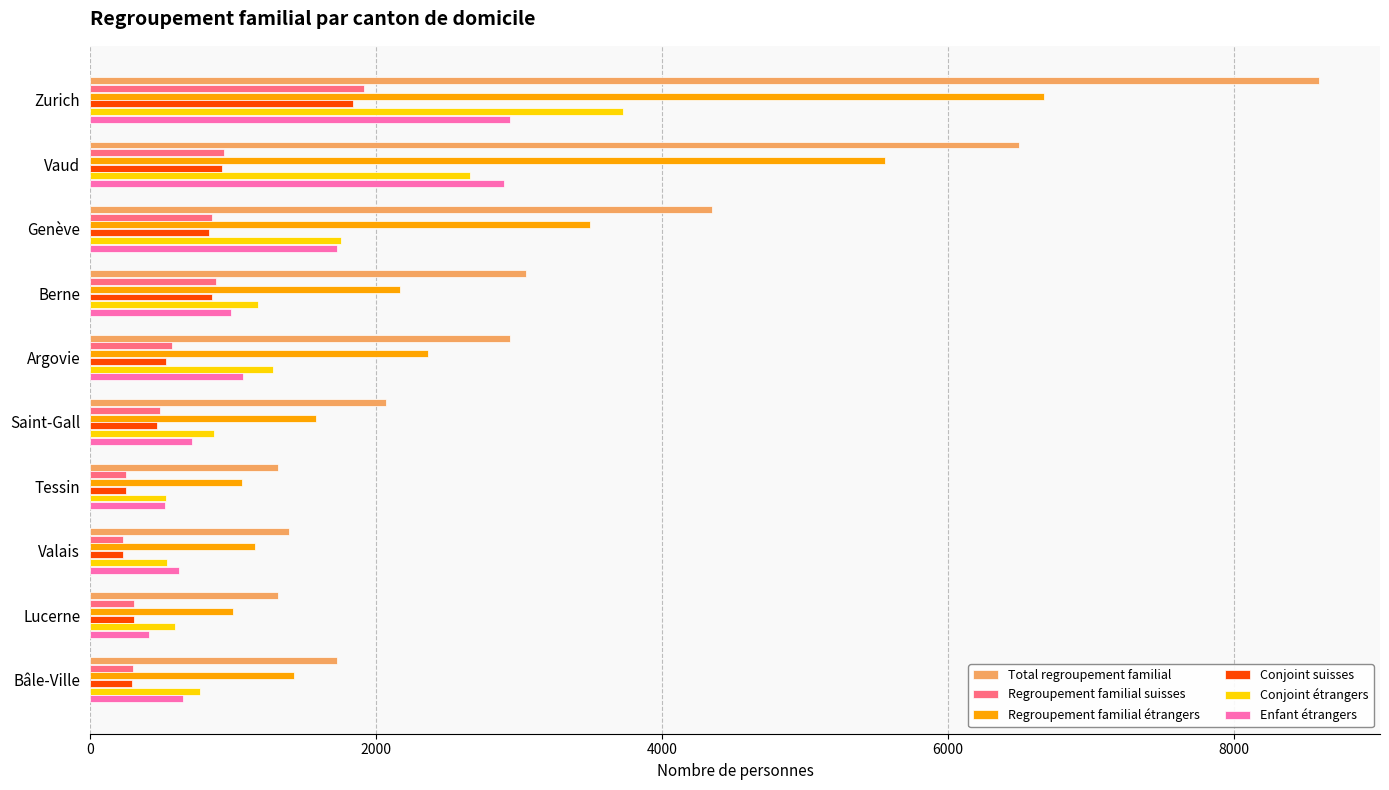

Which series has the widest spread of values?

Total regroupement familial